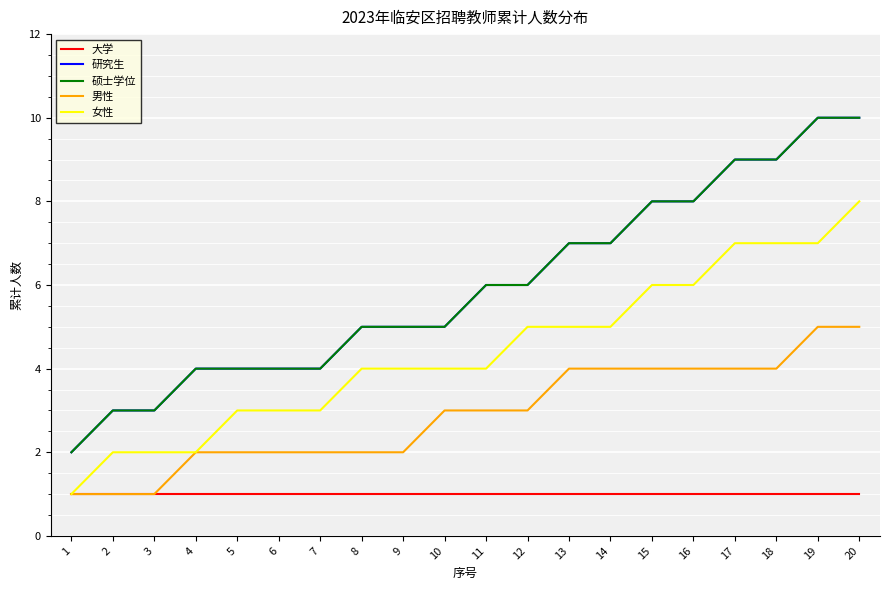

Which category has the lowest value across all series?

1